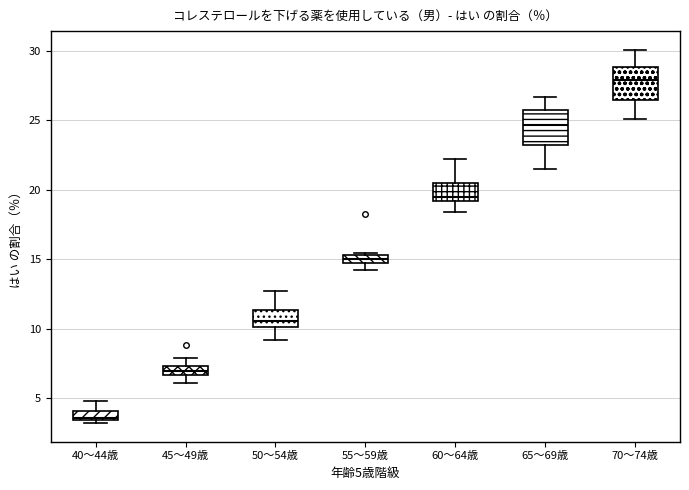

Which box has the highest median line?

70～74歳